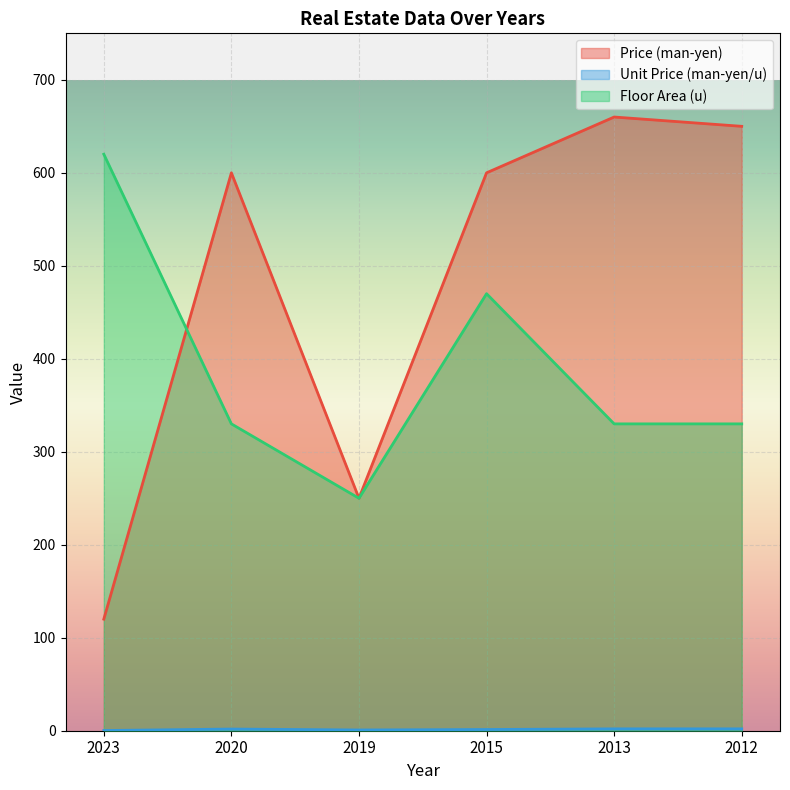

What is the difference between the maximum and minimum values in the Unit Price (man-yen/u) series?

1.8